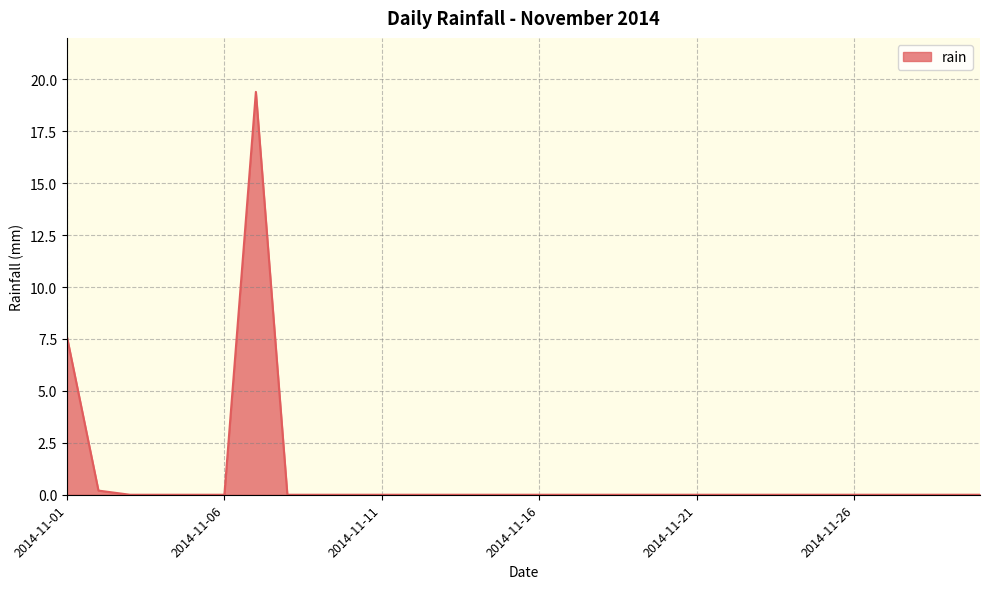

What is the maximum value shown in the chart?

19.4